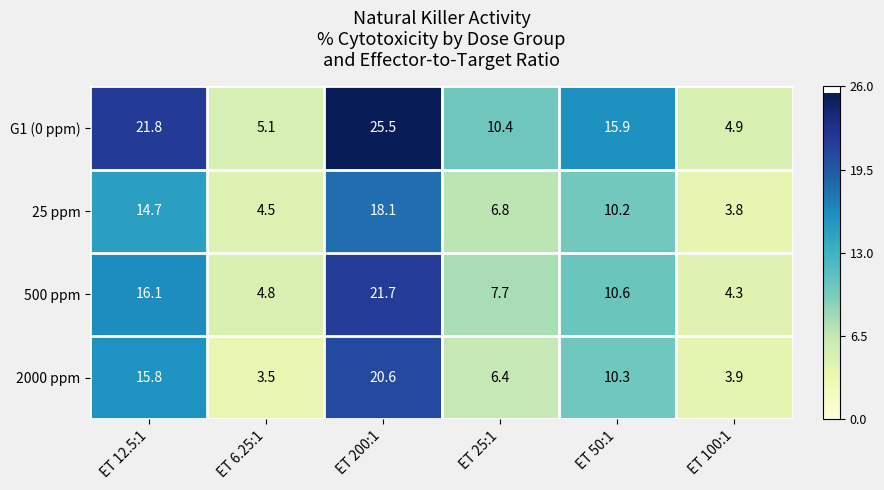

What is the difference between the highest and lowest values at ET 6.25:1?

1.6